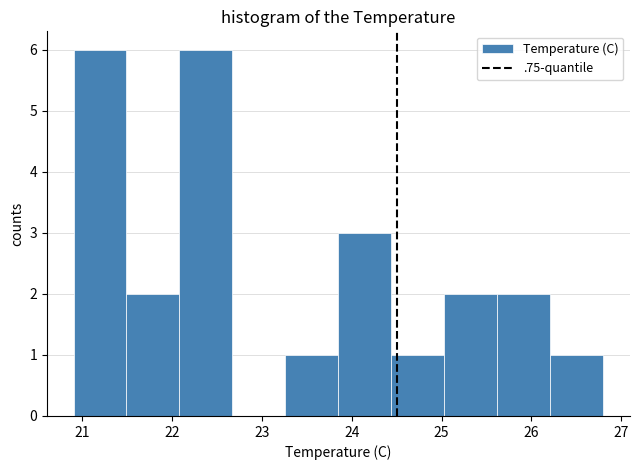

What is the height of the bar covering 25.62 to 26.21 on the x-axis? Neither the bar edges nor the heights are printed on the chart, so give them approximately, as read against the axes.

2